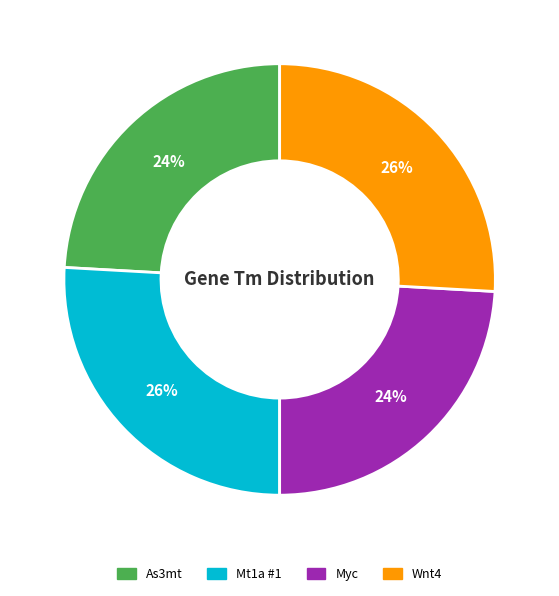

Is the sum of Mt1a #1 and Wnt4 greater than half?

Yes